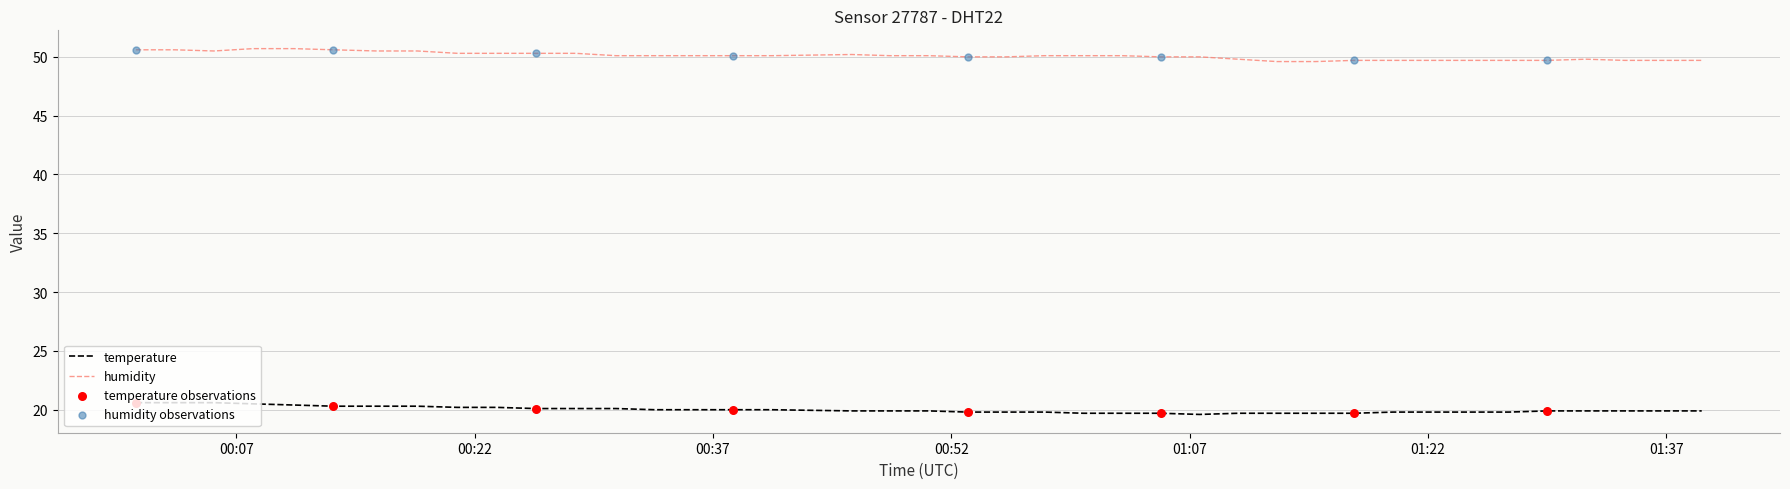

Which series has the largest total across all categories?

humidity